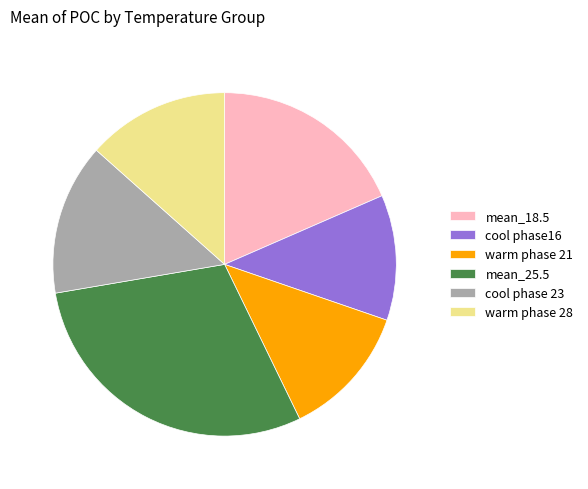

Combined, do mean_18.5 and mean_25.5 account for over 50%?

No